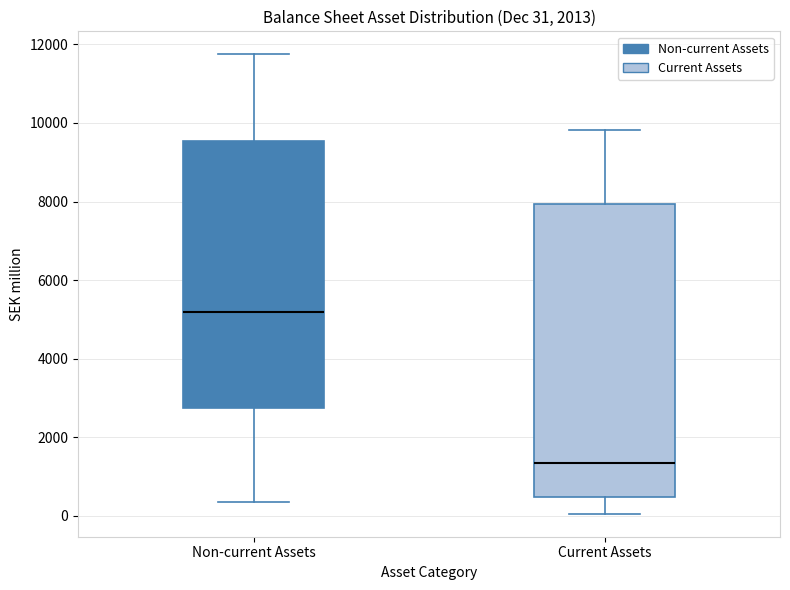

Which box is the tallest, from its lower edge to its upper edge?

Current Assets